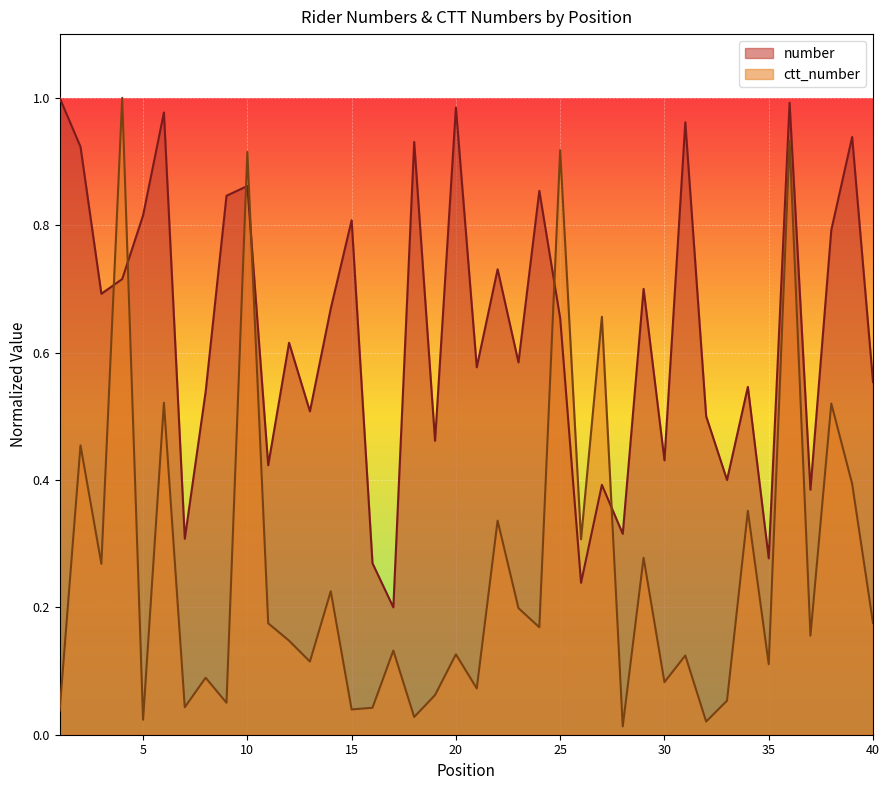

What is the difference between the number values at 38 and 27?

0.4